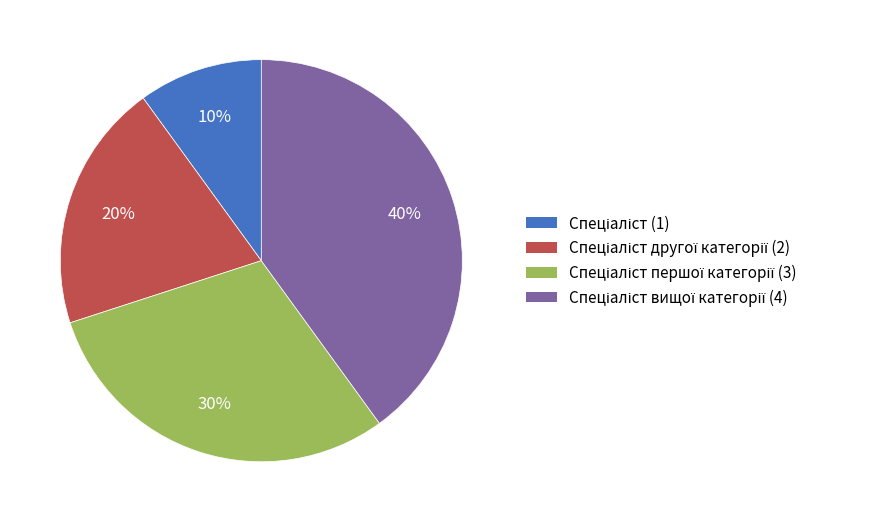

To the nearest percent, what is the average slice percentage?

25%